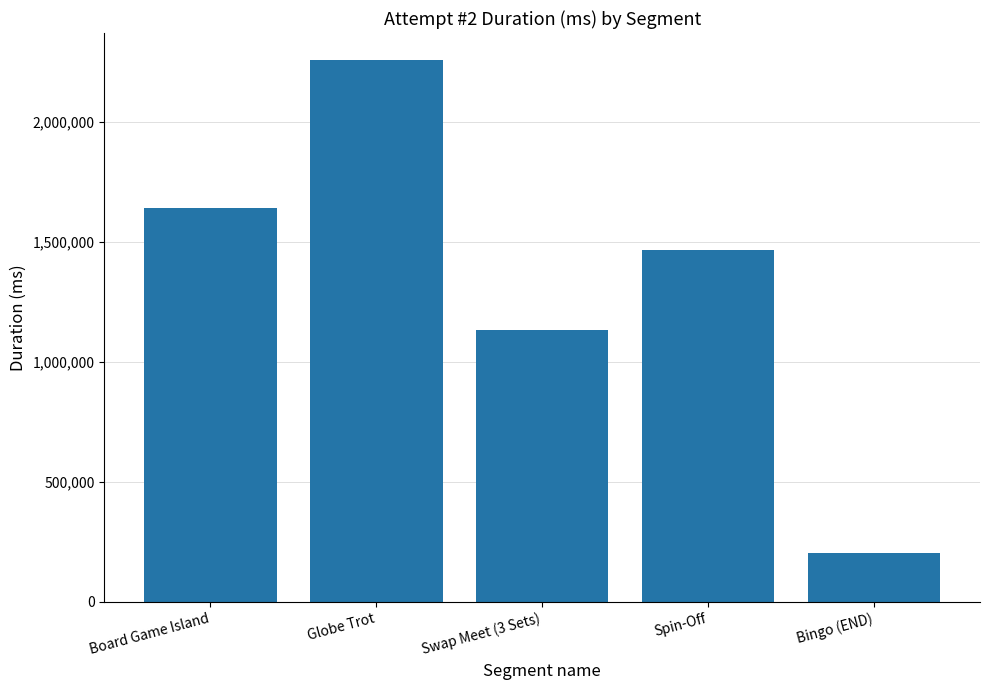

Reading right to left, list all the values displayed in this chart.

Bingo (END)=205306	Spin-Off=1464221	Swap Meet (3 Sets)=1133442	Globe Trot=2255801	Board Game Island=1638128